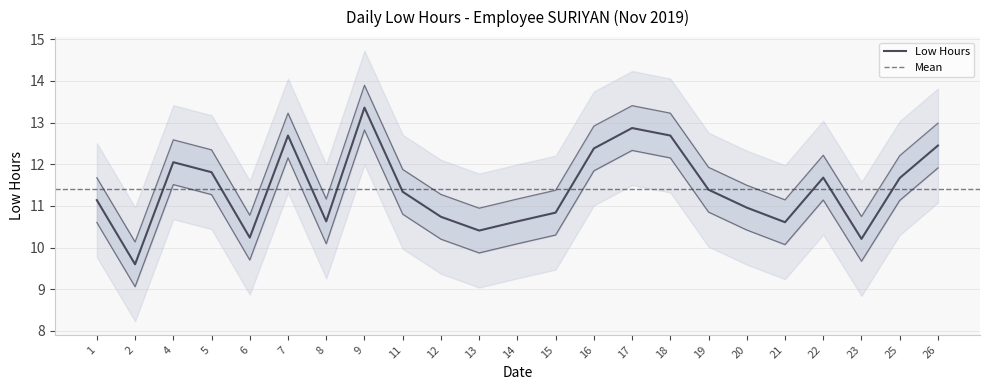

Where does the data first go above 11?

1